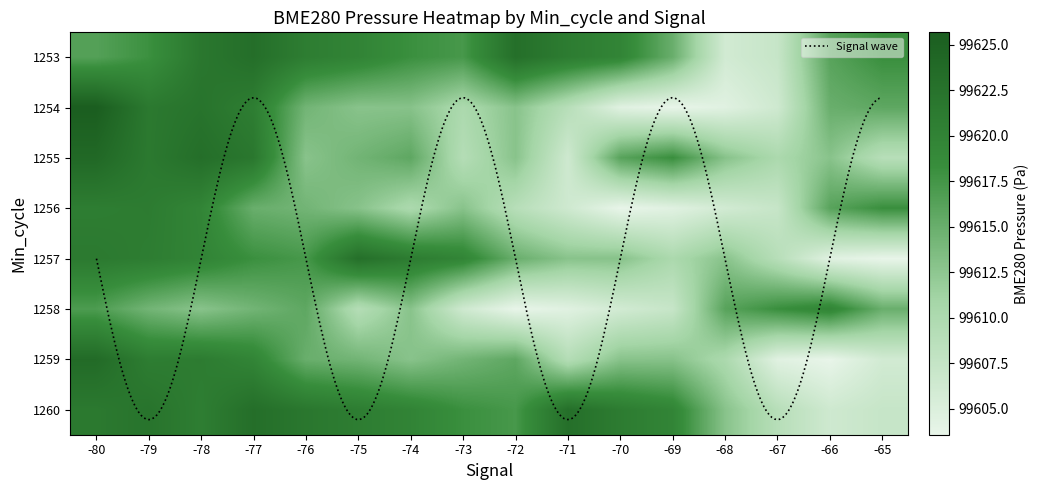

What is the difference between the 1259 values at -78 and -70?

8.2